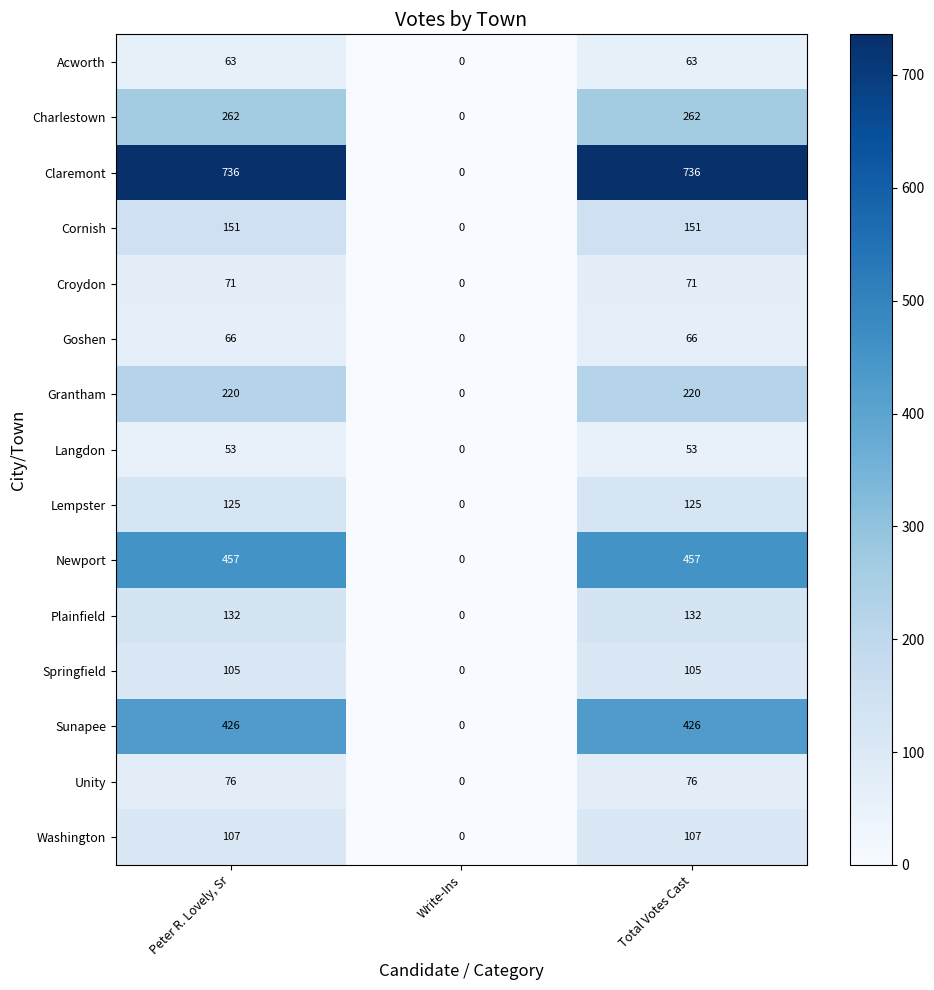

Which category has the lowest value in the Washington series?

Write-Ins